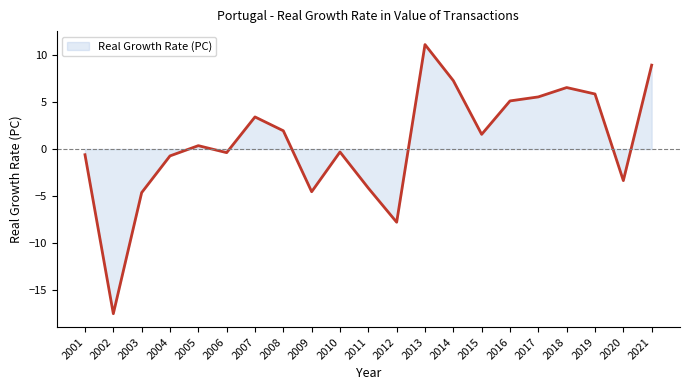

How many series are shown in this chart?

1